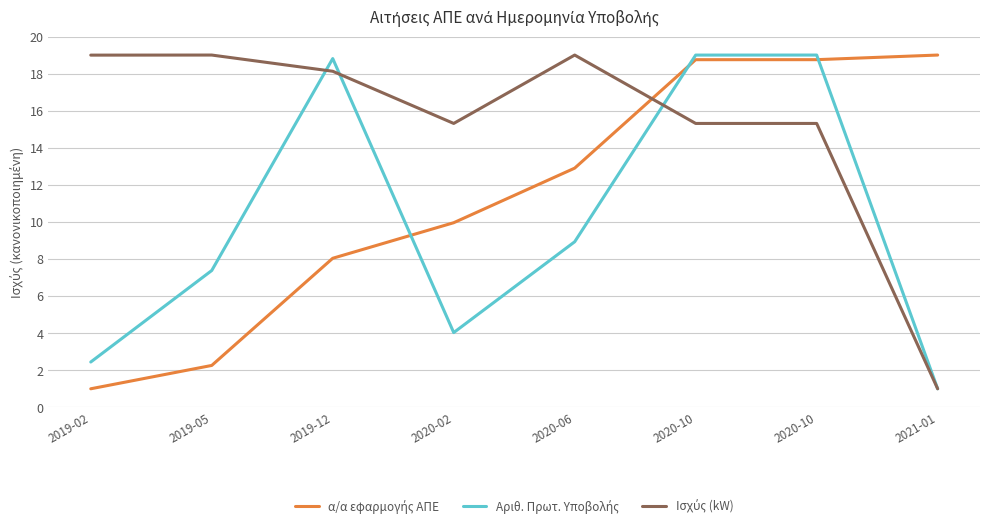

Is it true that Αριθ. Πρωτ. Υποβολής equals 10.6 at 2019-05?

False